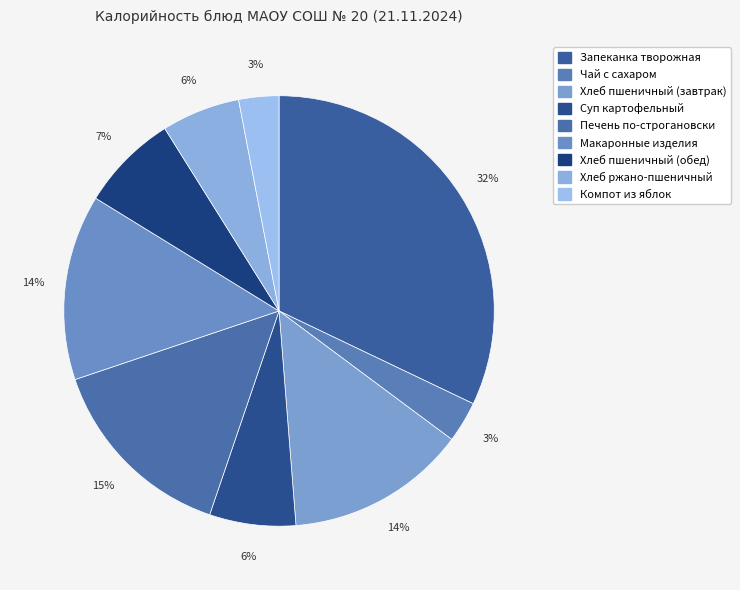

Combined, do Хлеб пшеничный (обед) and Хлеб ржано-пшеничный account for over 50%?

No